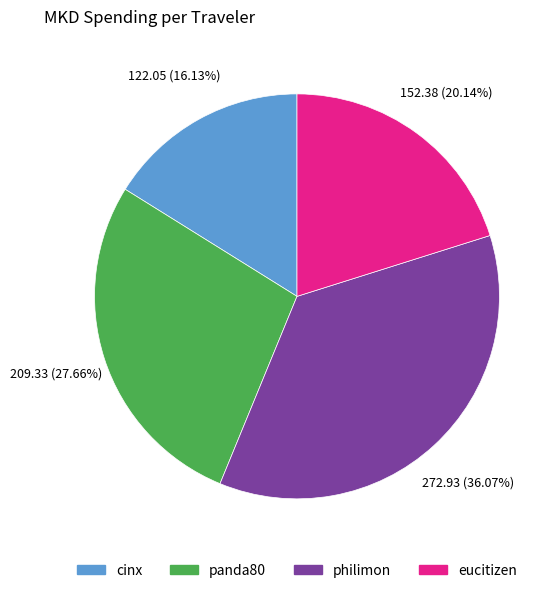

What is the ratio of the value at philimon to the value at panda80?

1.3